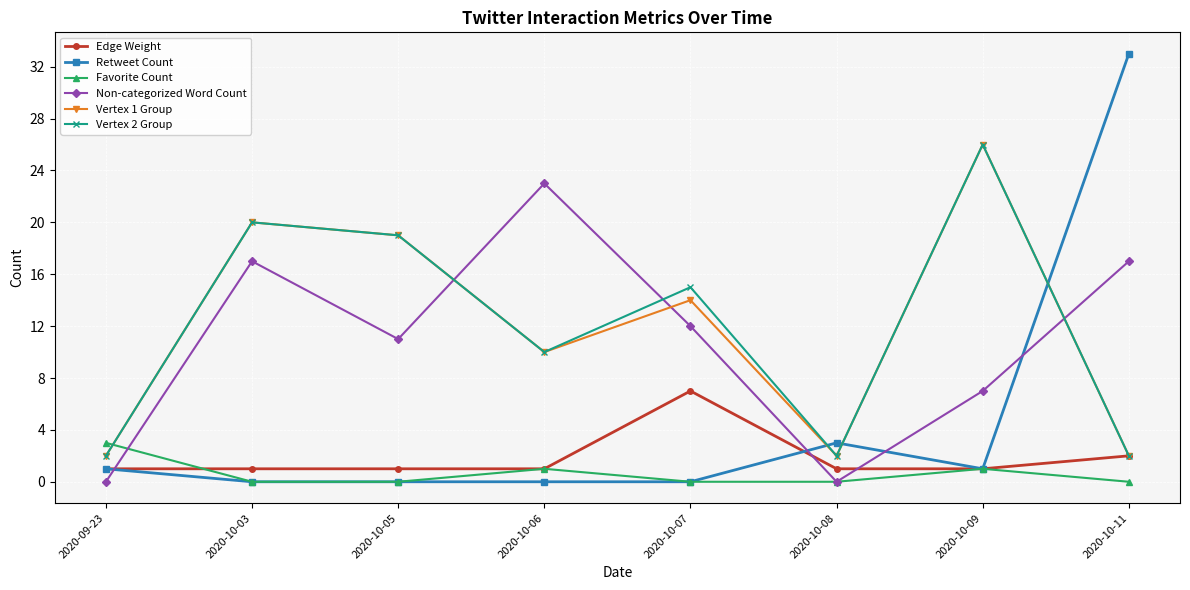

What is the label of the 6th point from the left?

2020-10-08